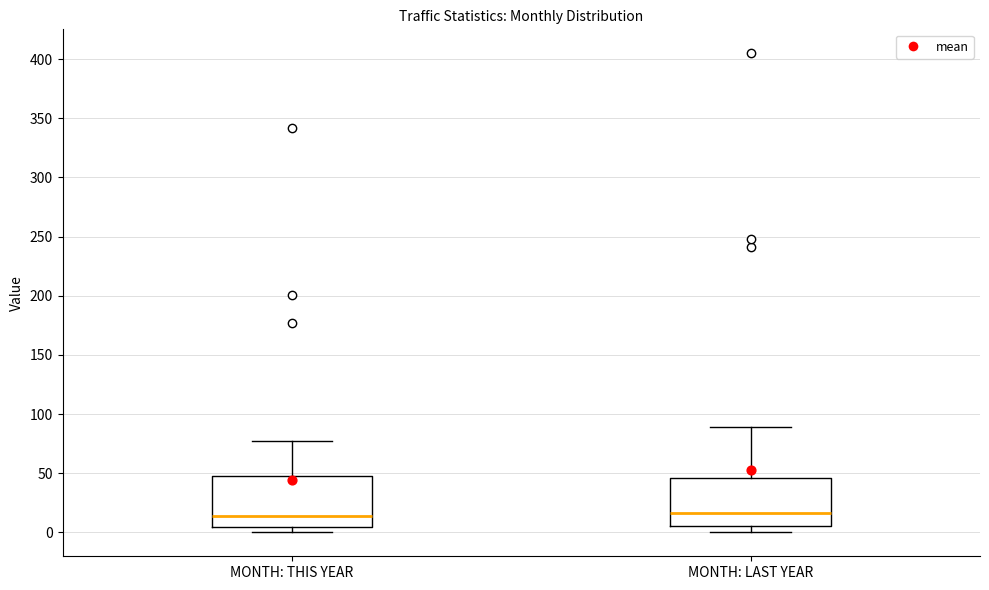

Reading left to right, read every box against the y-axis: the position of its median line, the range the box covers, and the ends of its whiskers. The values are not printed on the chart, so give them approximately, as read against the axis.

MONTH: THIS YEAR: median 15, box 5 to 50, whiskers 0 to 75
MONTH: LAST YEAR: median 15, box 5 to 45, whiskers 0 to 90